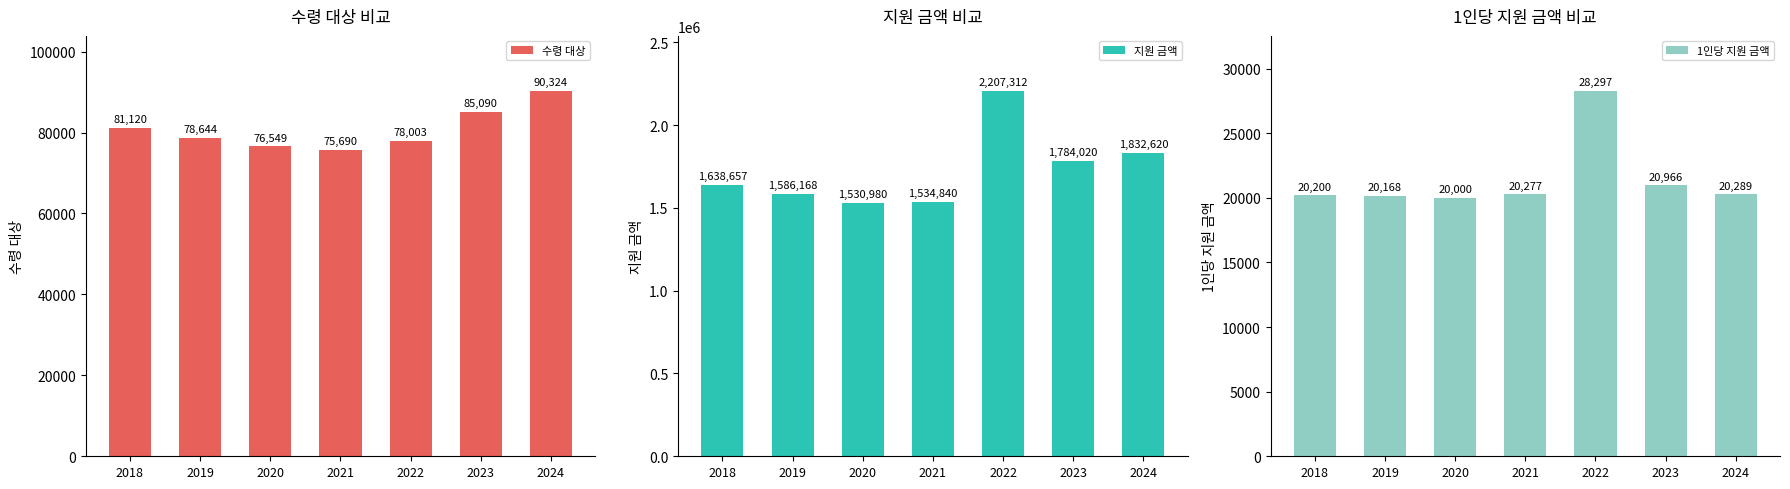

The value of 지원 금액 at 2020 is 1530980. True or false?

True